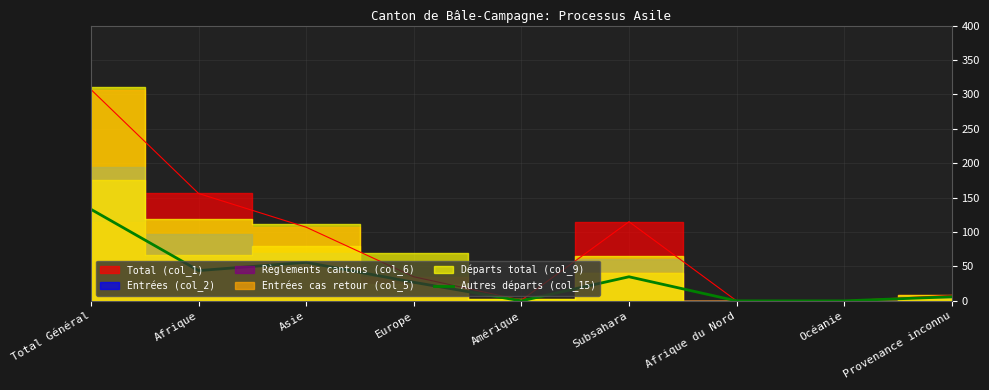

Reading left to right, list all the values displayed in this chart.

Total Général=133	Afrique=44	Asie=56	Europe=27	Amérique=0	Subsahara=35	Afrique du Nord=0	Océanie=0	Provenance inconnu=6